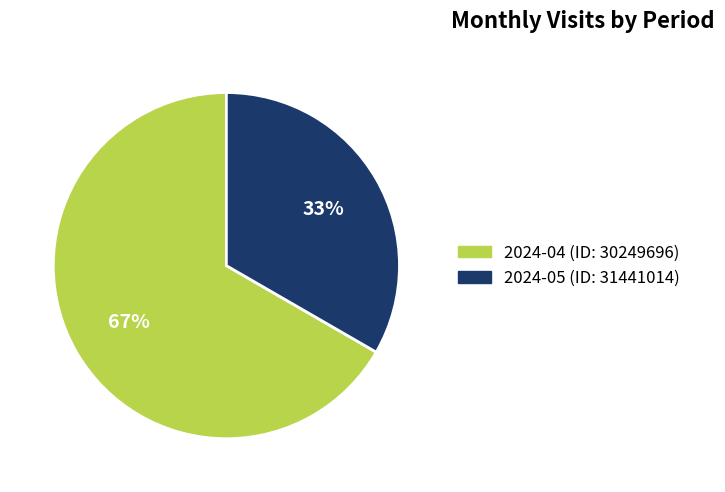

To the nearest percent, what percentage of the pie is 2024-05 (ID: 31441014)?

33%